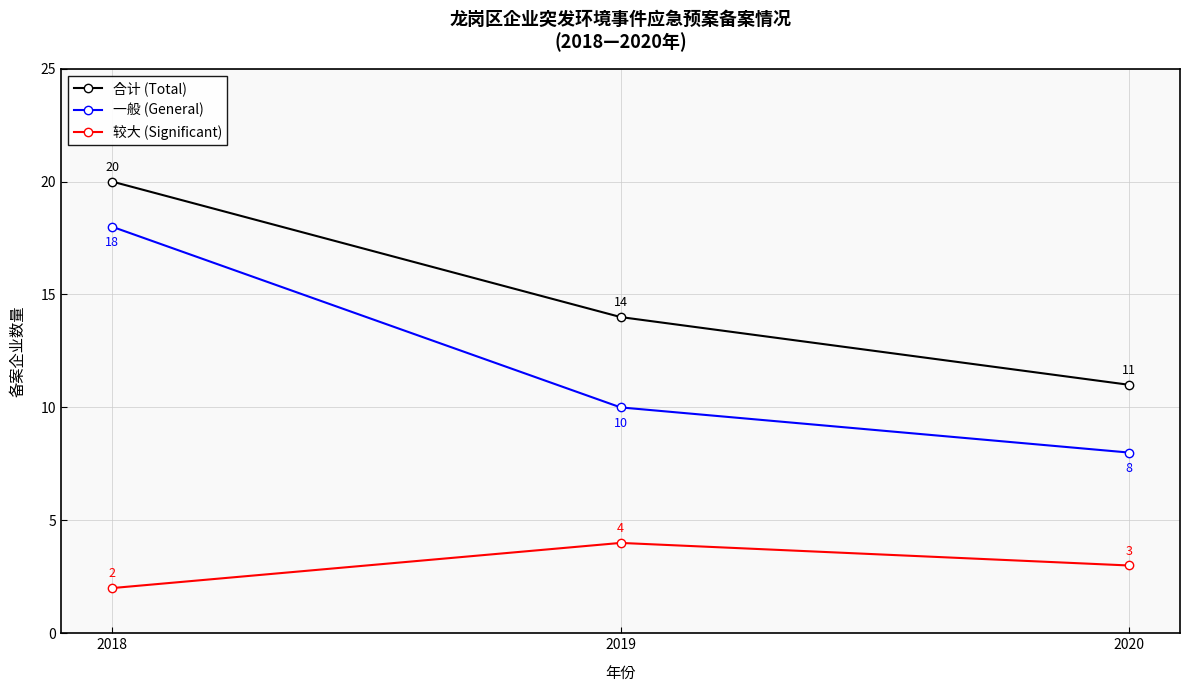

Which label corresponds to the largest value in the chart?

2018